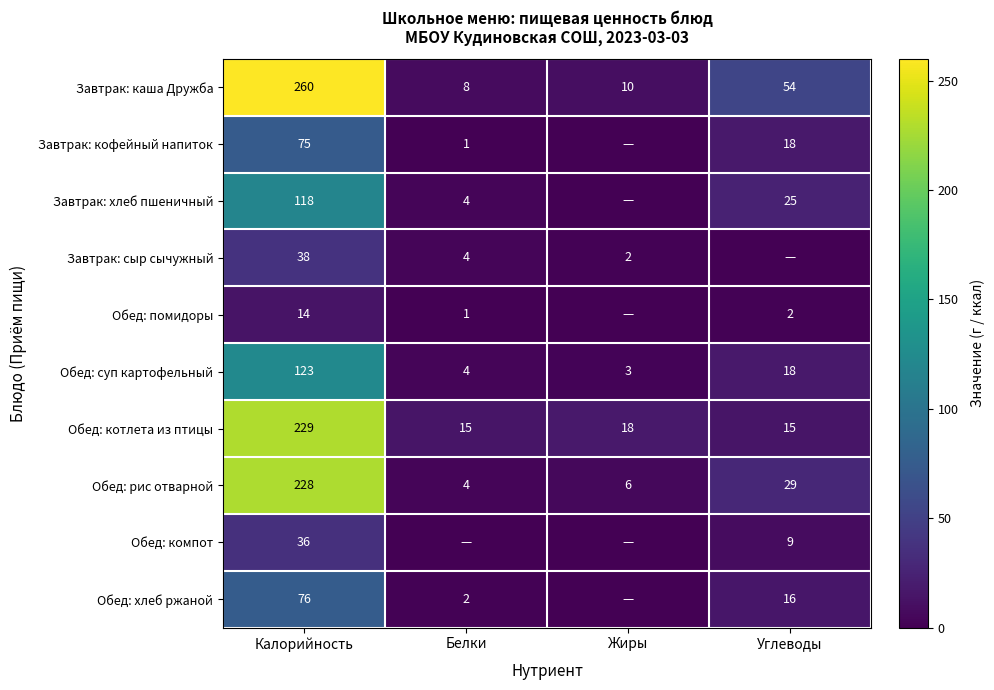

The Завтрак: каша Дружба series shows 260 at Калорийность. True or false?

True